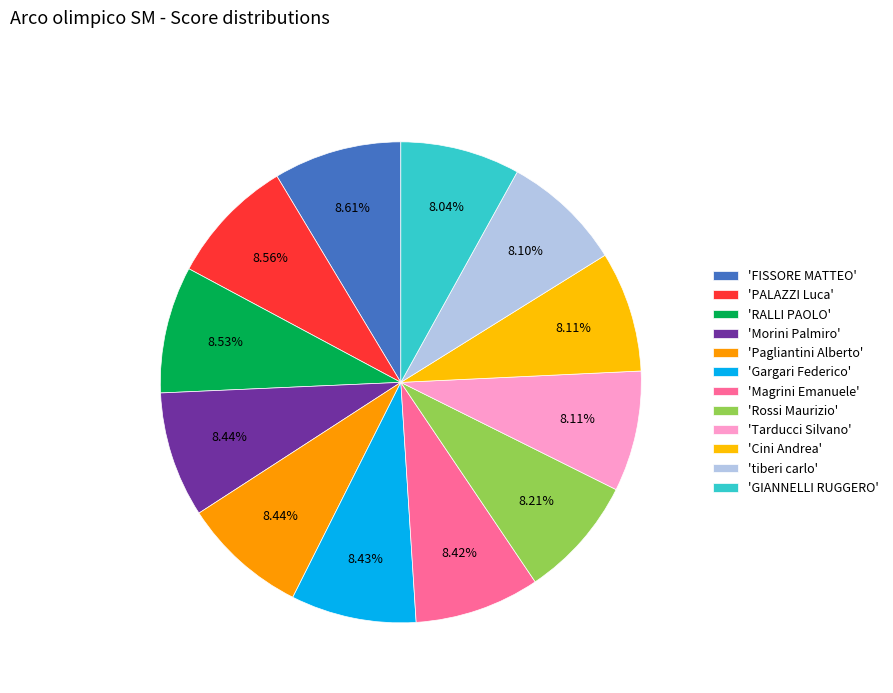

How many slices are in this pie chart?

12